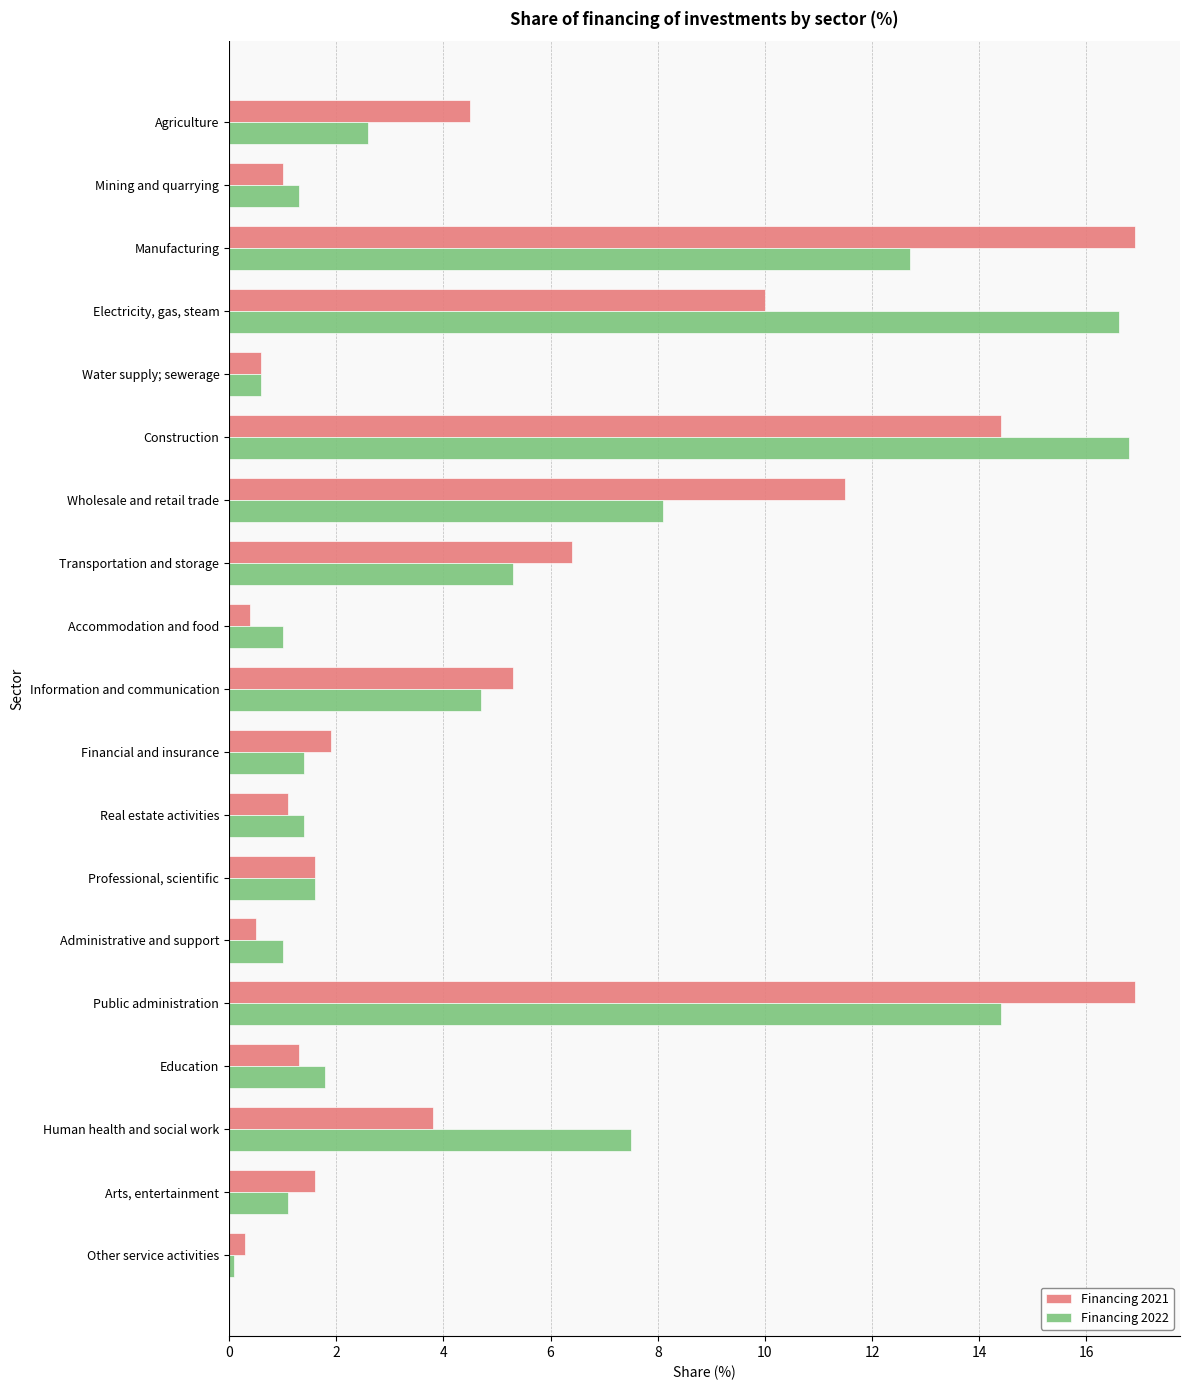

Which series changed the most between Electricity, gas, steam and Public administration?

Financing 2021